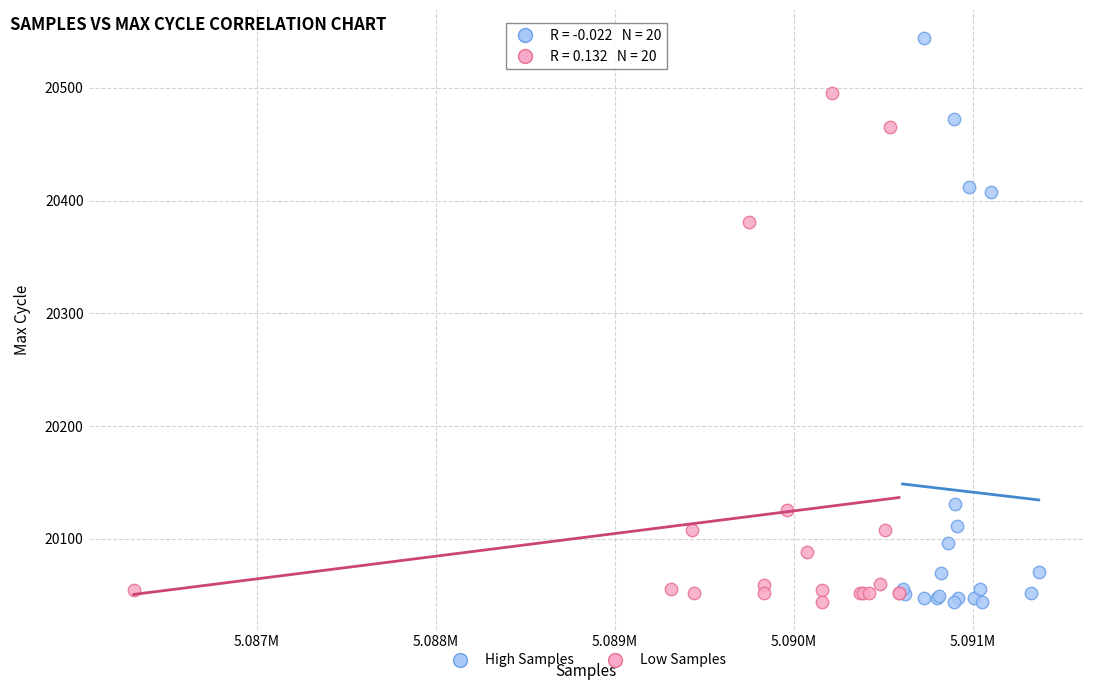

Which series reaches the maximum Y coordinate?

High Samples